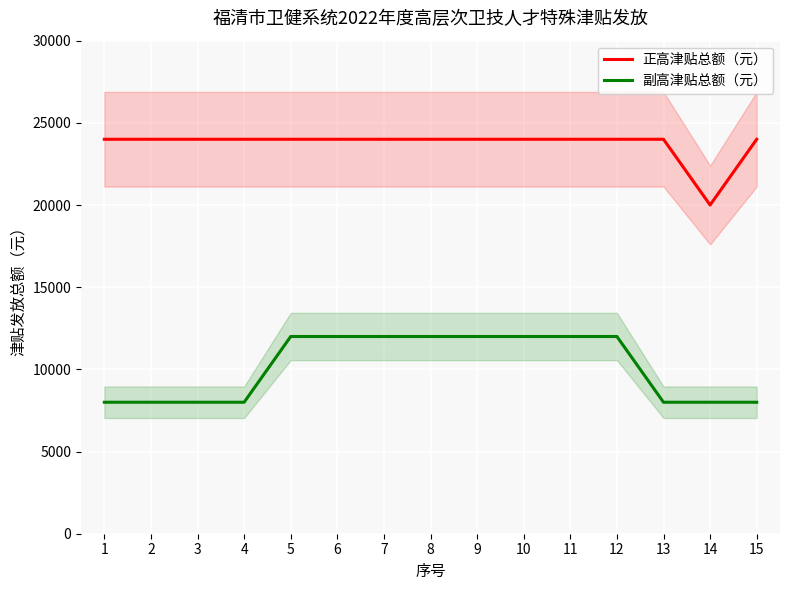

True or false: 副高津贴总额（元） and 正高津贴总额（元） intersect in this chart.

False